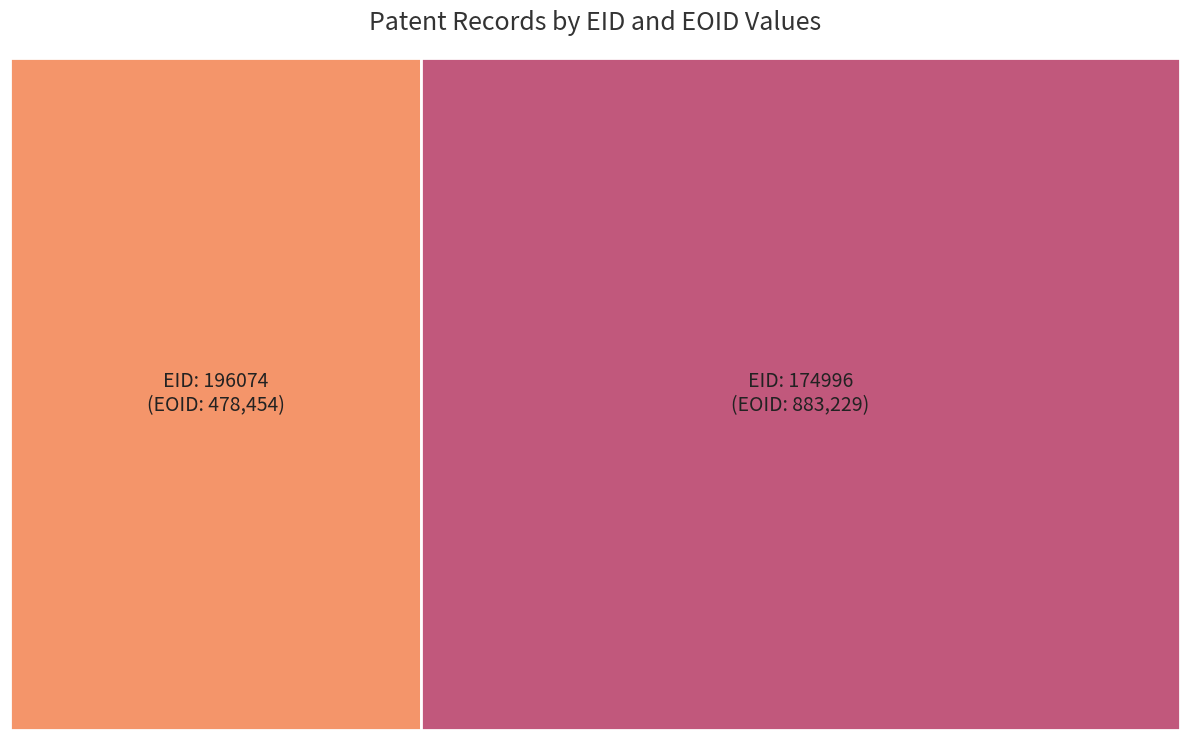

To the nearest percent, what is the average slice percentage?

50%